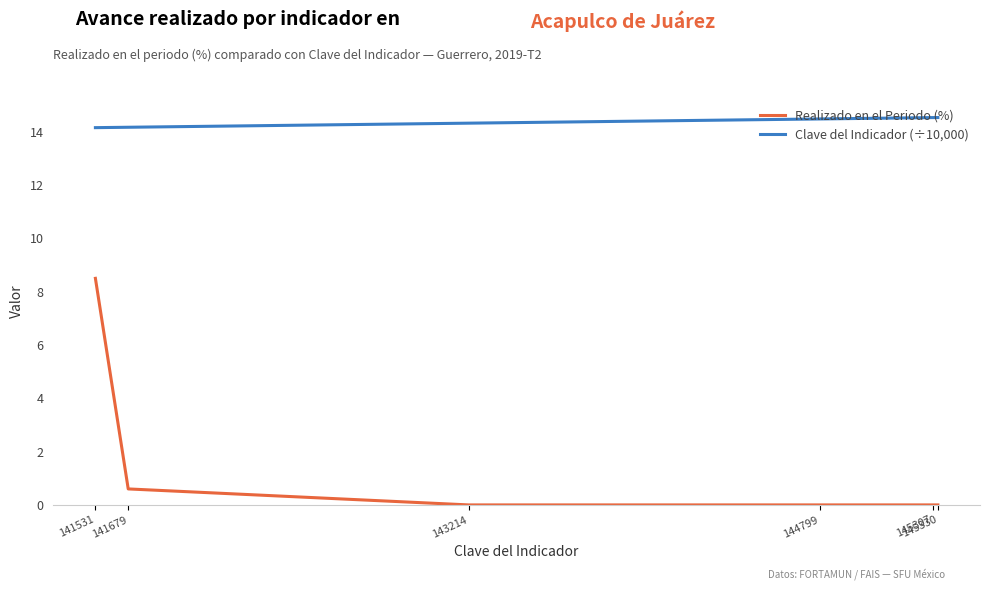

Reading left to right, list all the values displayed in this chart.

Realizado en el Periodo (%): 8.5	0.6	0.0	0.0	0.0	0.0
Clave del Indicador (÷10,000): 14.2	14.2	14.3	14.5	14.5	14.5